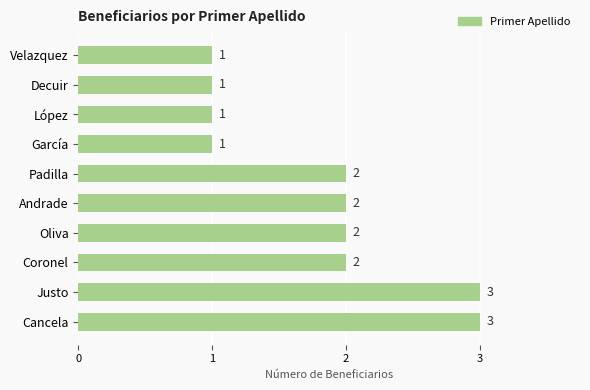

What is the maximum value shown in the chart?

3